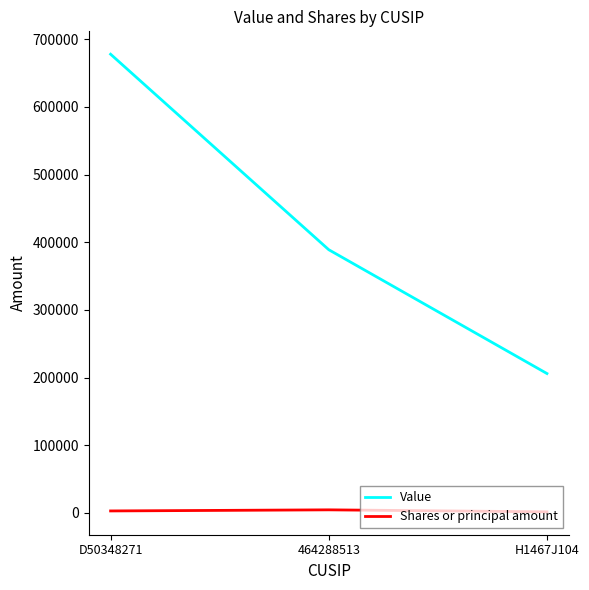

True or false: Value has a value of 389000 at 464288513.

True